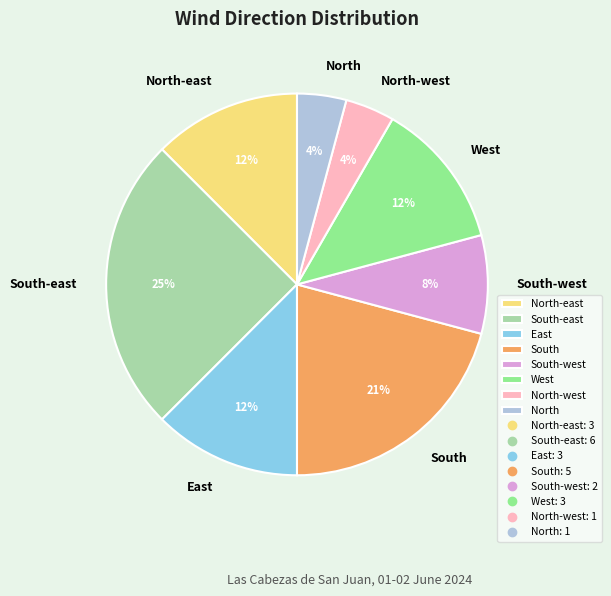

True or false: North accounts for 4% of the total.

True